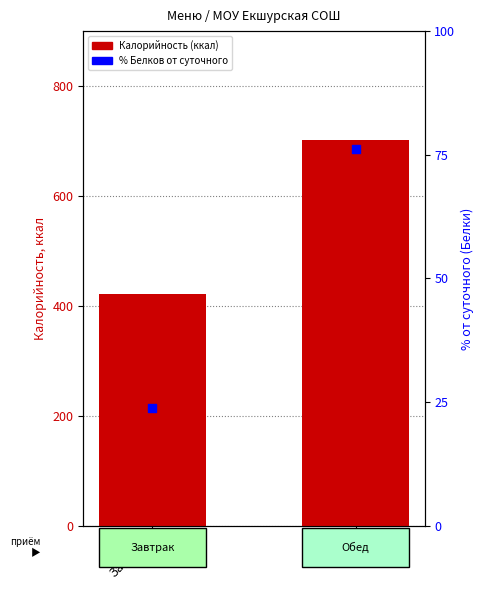

Is the value of Калорийность at Обед greater than the value of % Белков от суточного at Завтрак?

Yes